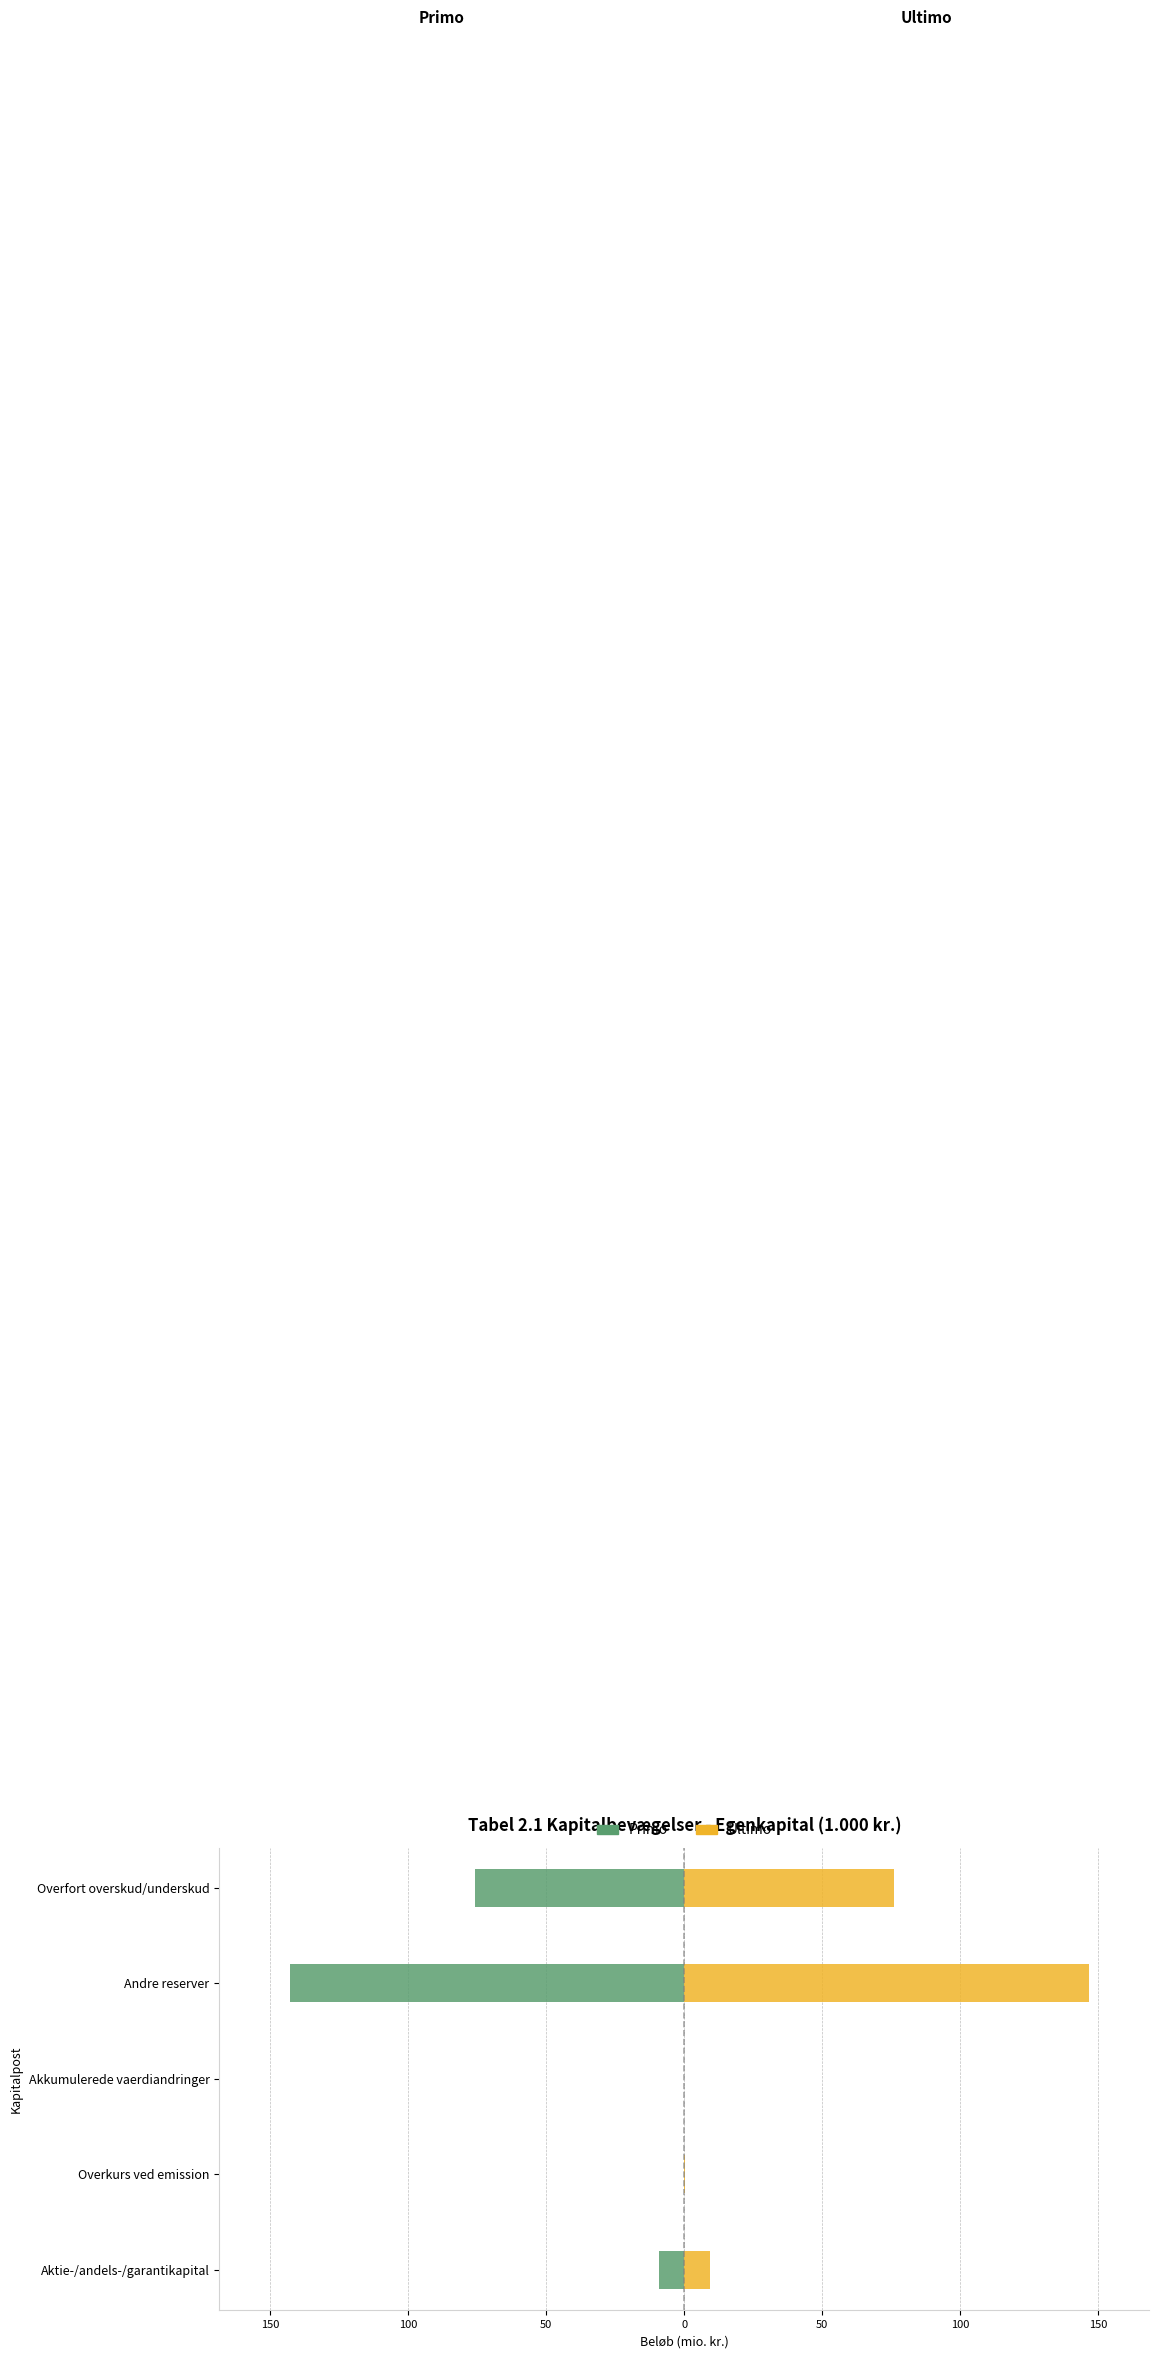

At how many categories does at least one series exceed 105?

1